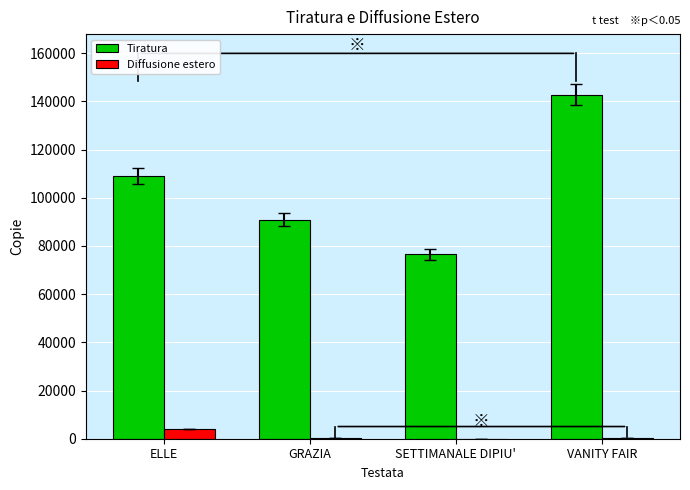

What is the total value across all series at ELLE?

113097